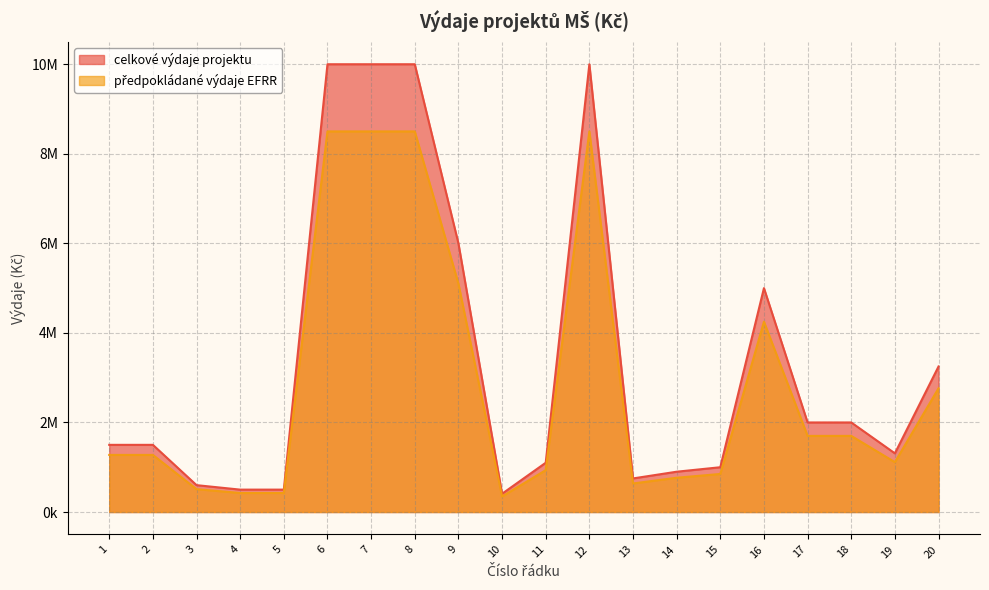

What is the difference between the maximum and minimum values in the předpokládané výdaje EFRR series?

8153472